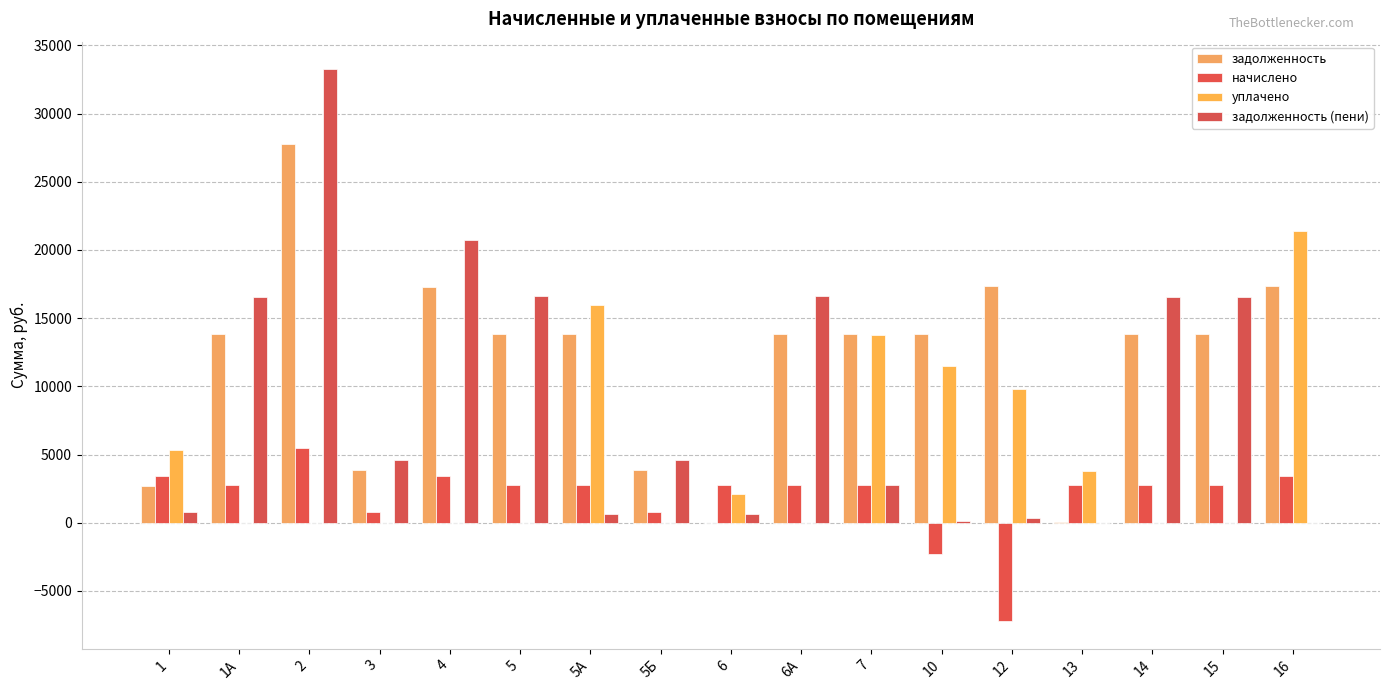

Are the bars grouped side by side (vs. stacked)?

Yes